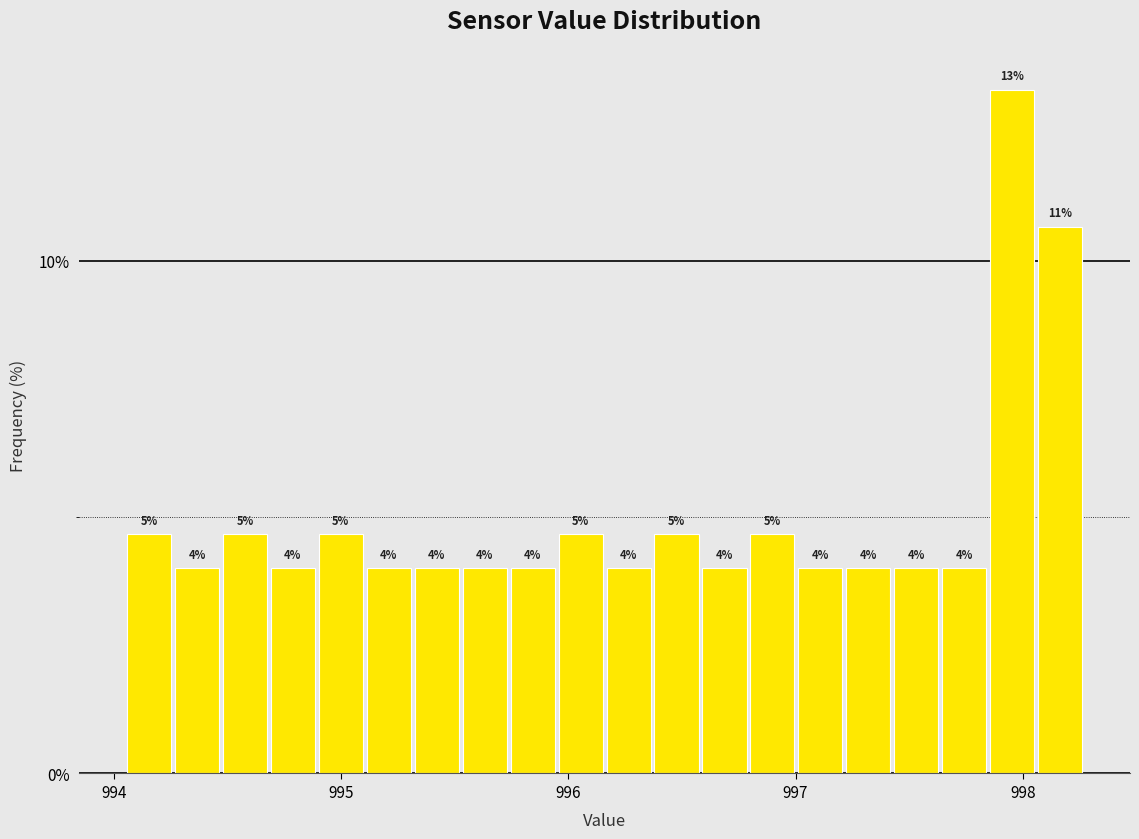

Read against the x-axis, roughly where is the centre of the tallest bar?

998.0